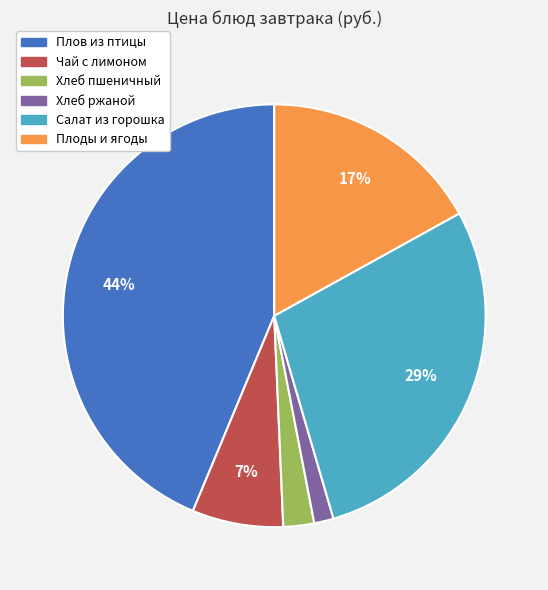

Does any single category account for the majority?

No